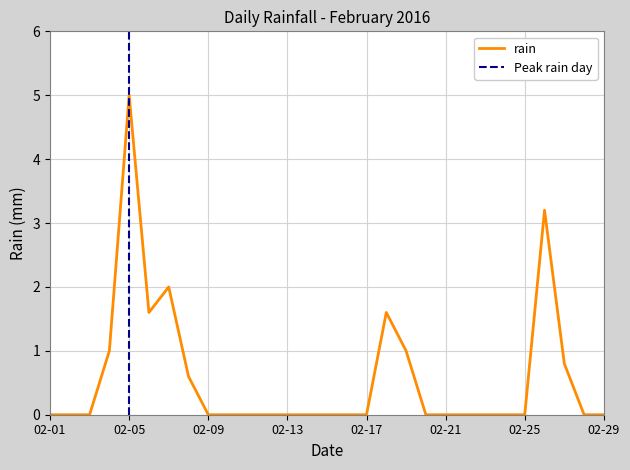

Does the chart display data point markers on the line(s)?

No